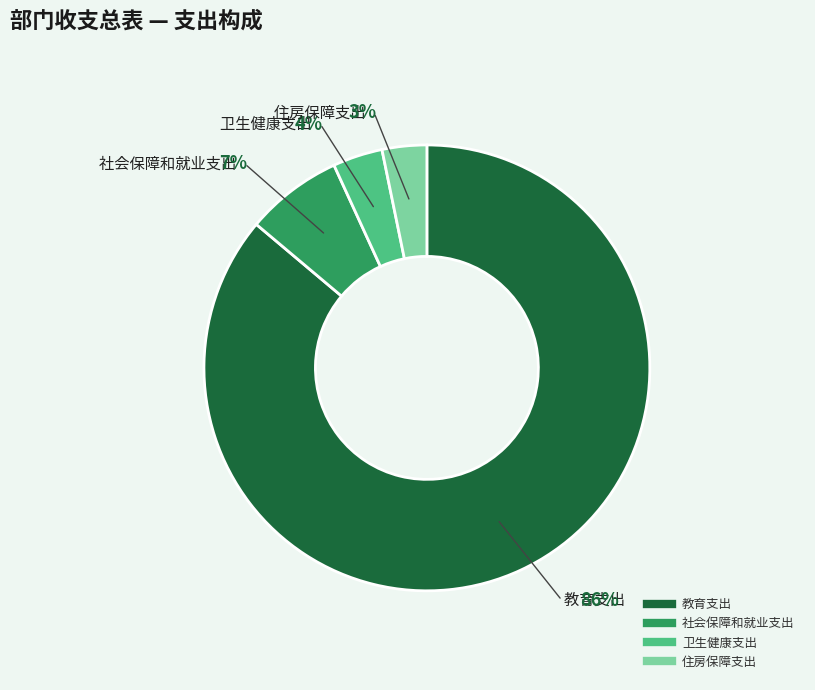

Which category has the biggest portion of the pie?

教育支出